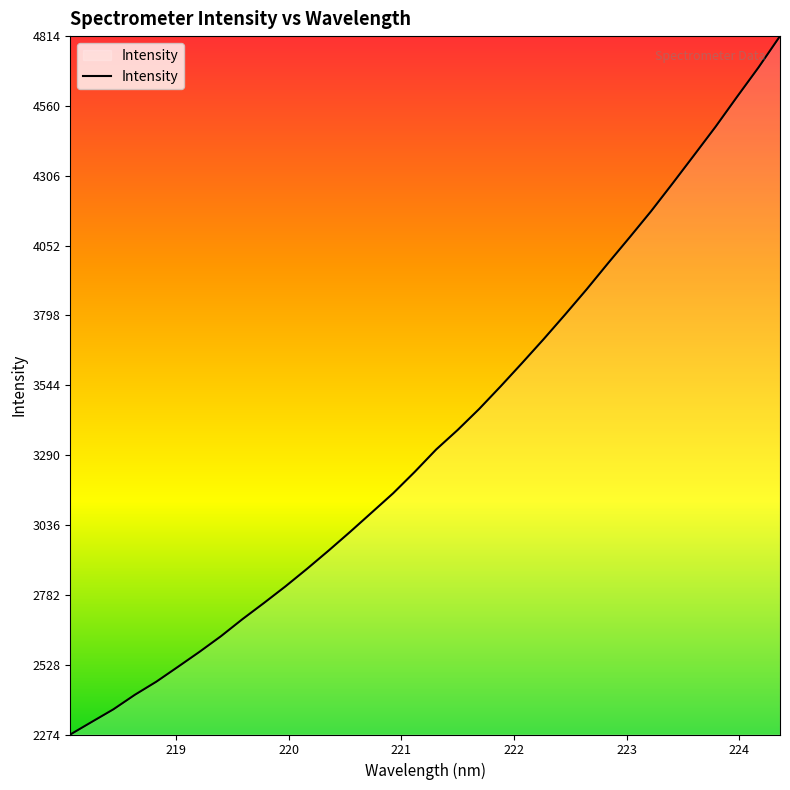

What is the smallest value displayed?

2273.7